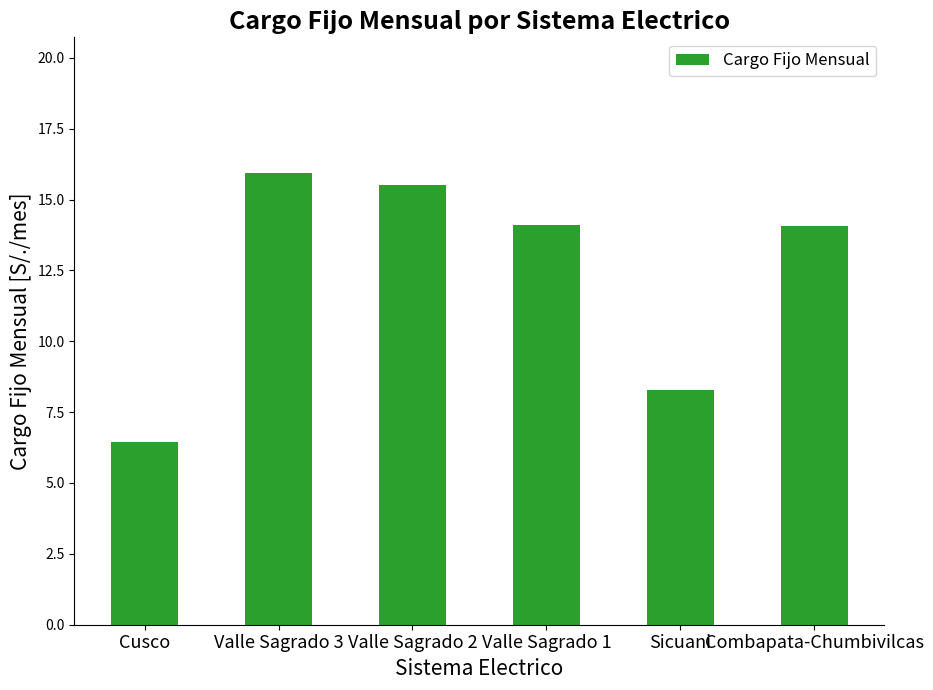

What is the label of the 2nd bar from the right?

Sicuani